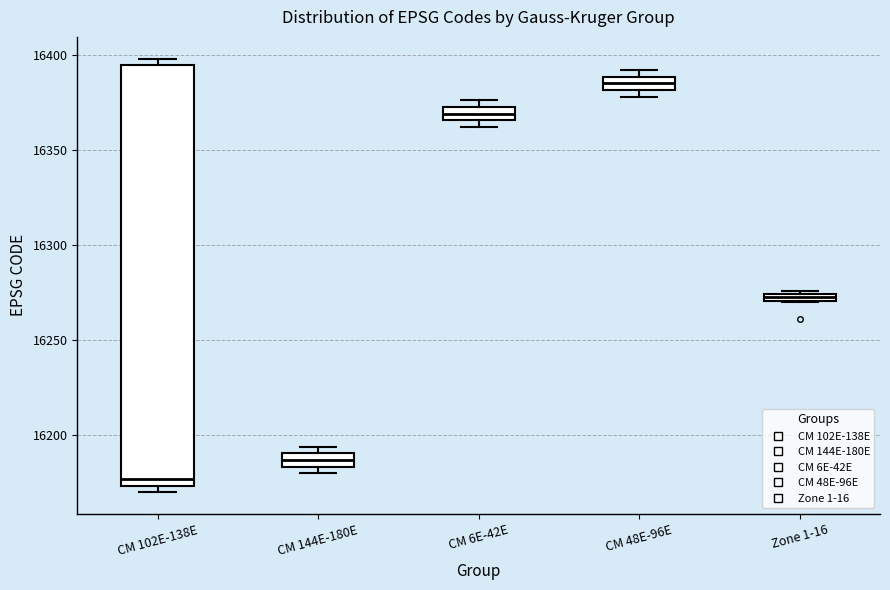

Where does the median line of the box for CM 6E-42E sit on the y-axis? The values are not printed on the chart, so give them approximately, as read against the axis.

16370